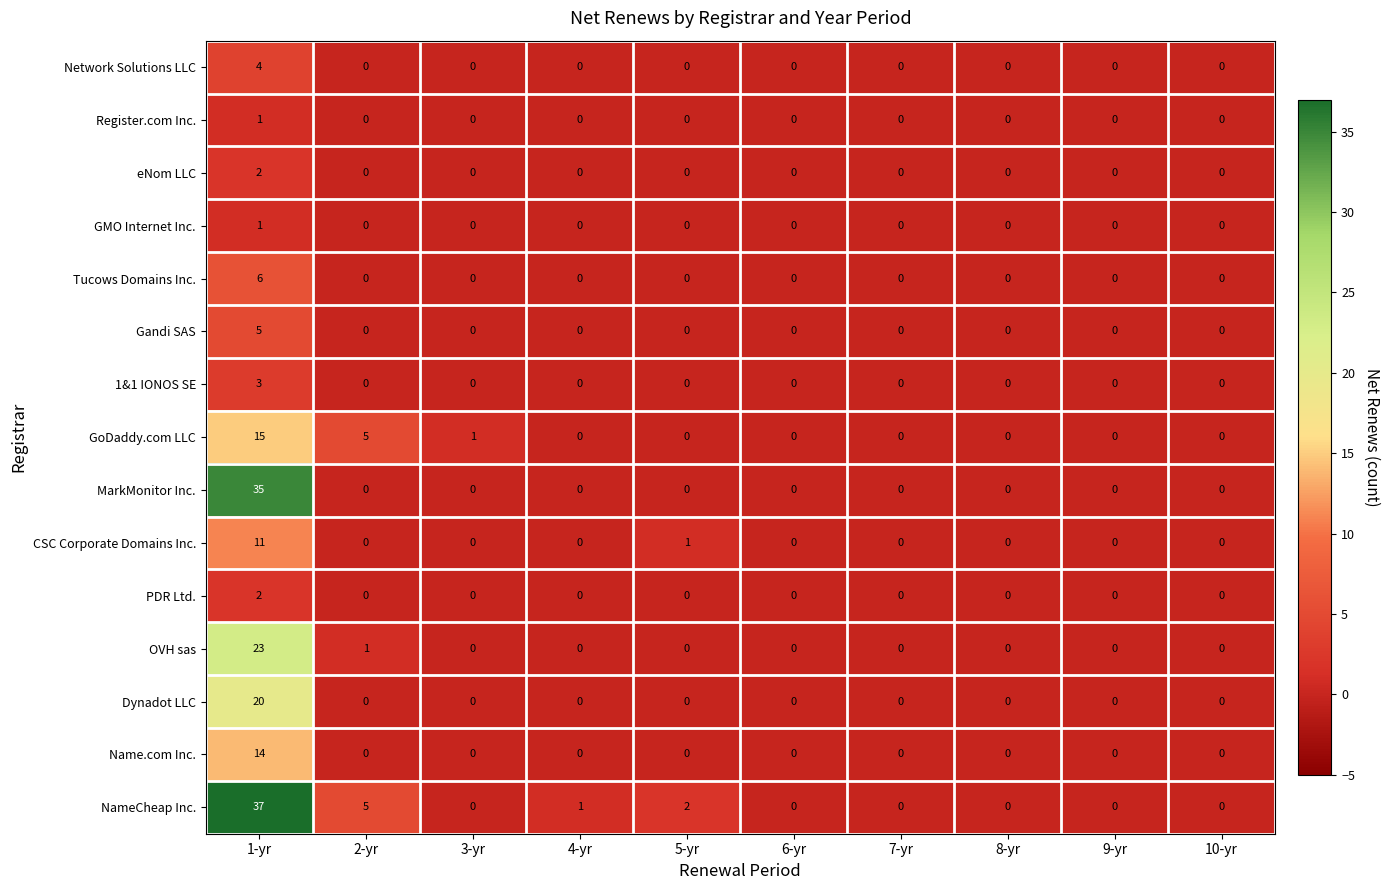

Which category has the highest value across all series?

1-yr